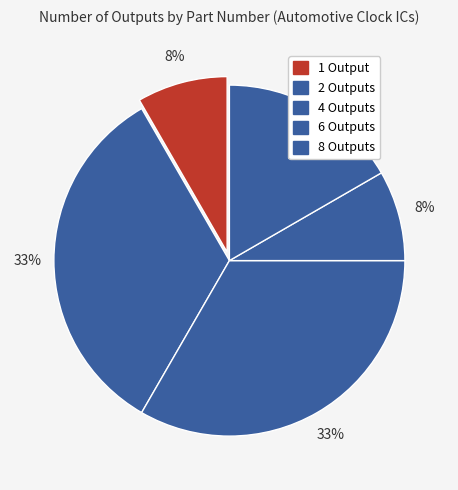

Count the number of slices in the pie.

5